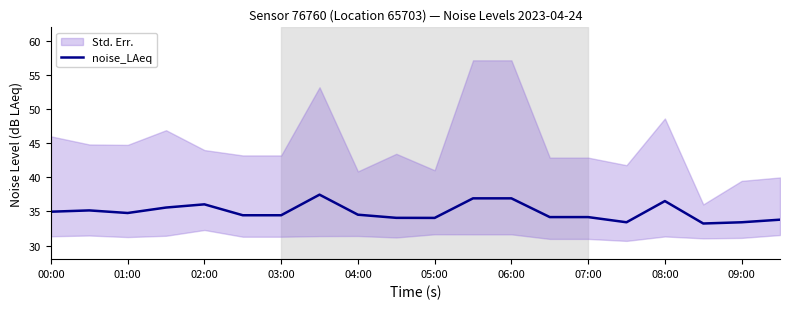

Is it true that noise_LAeq equals 36.5 at 08:00?

True